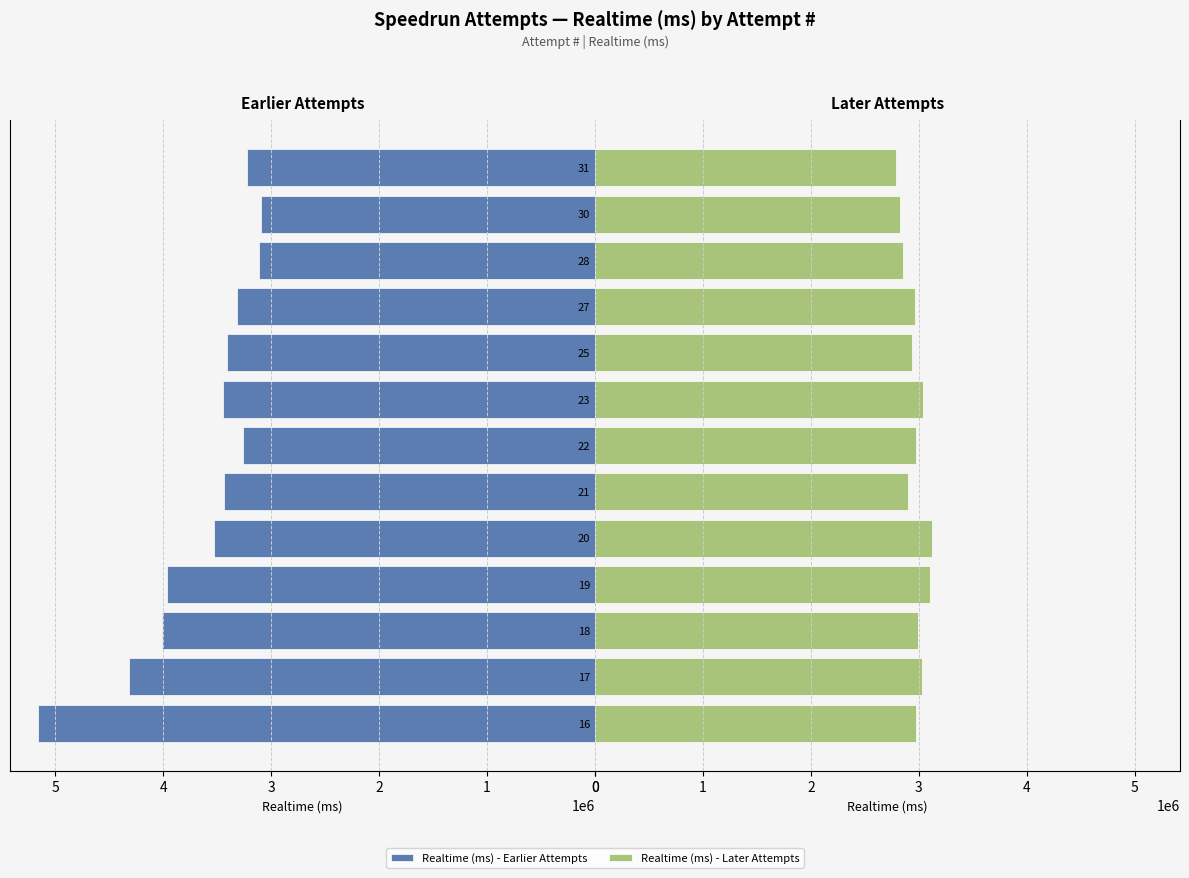

Reading left to right, list all the values displayed in this chart.

Realtime (ms) - Earlier Attempts: 5161041	4317368	4013097	3967658	3527783	3439576	3259113	3450234	3410024	3317473	3111253	3089571	3226536
Realtime (ms) - Later Attempts: 2975583	3032235	2989328	3105764	3118955	2903425	2975291	3041442	2938311	2964092	2854332	2828520	2784423